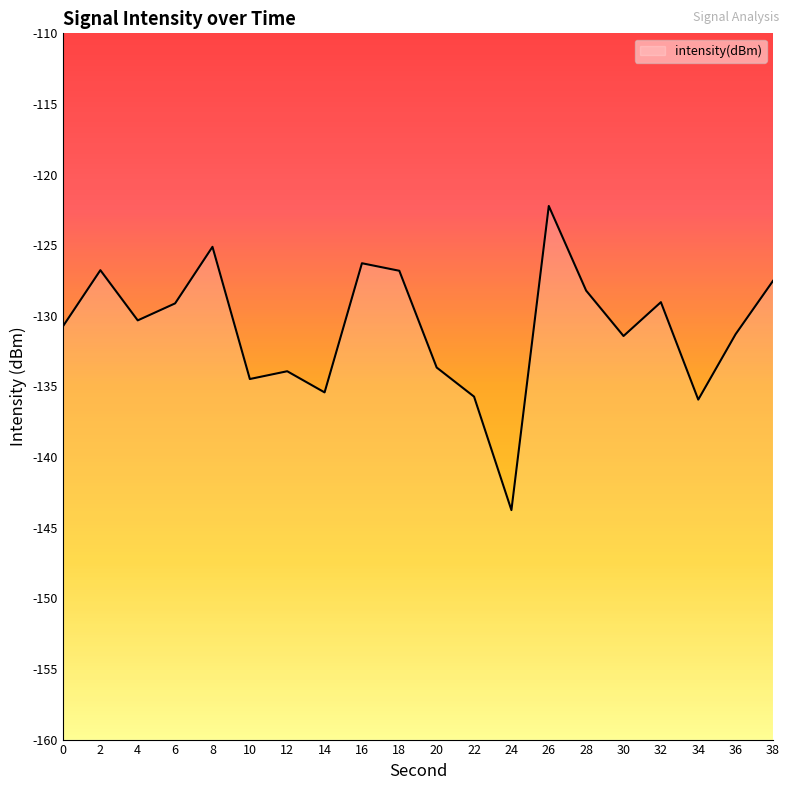

Rank the categories by value from highest to lowest.

26, 8, 16, 2, 18, 38, 28, 32, 6, 4, 0, 36, 30, 20, 12, 10, 14, 22, 34, 24